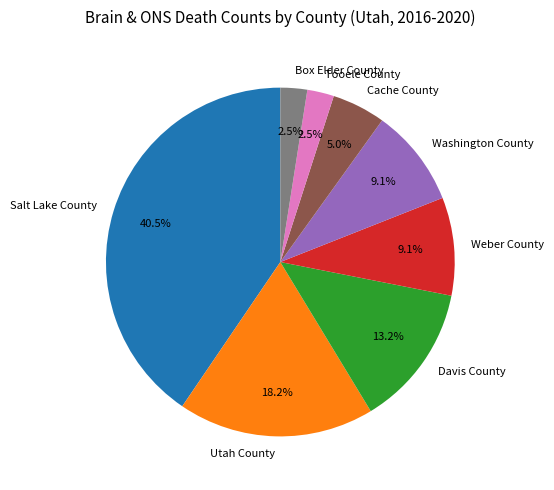

To the nearest percent, what is the combined percentage of Washington County and Davis County?

22%